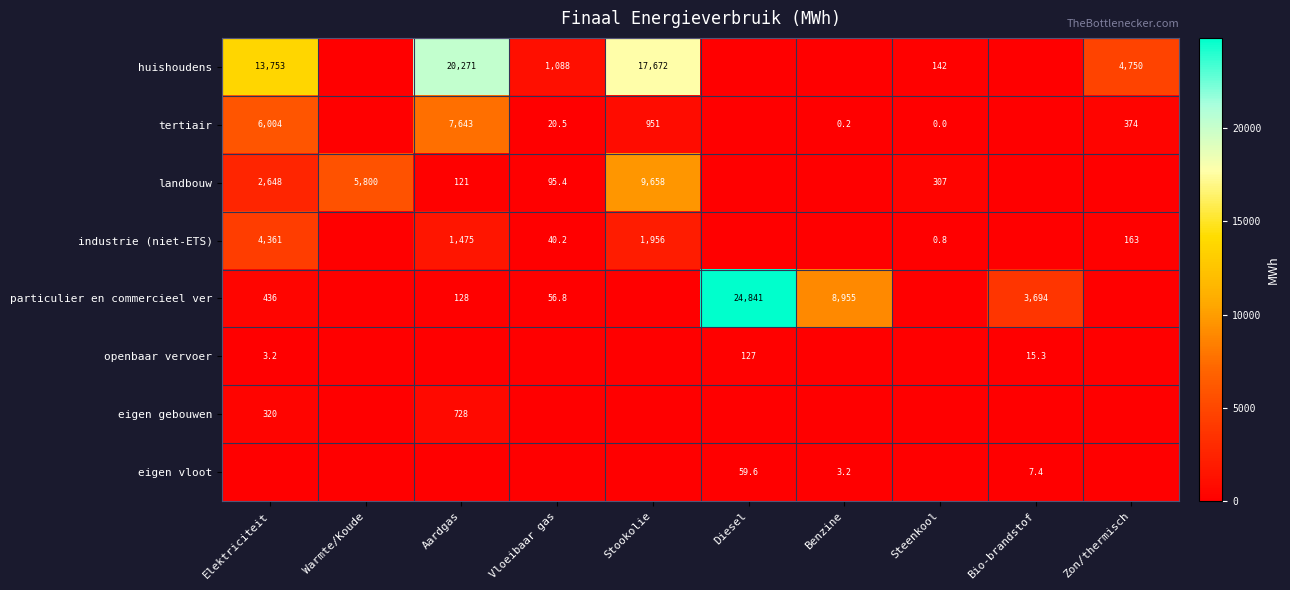

Is it true that huishoudens equals 248.1 at Steenkool?

False